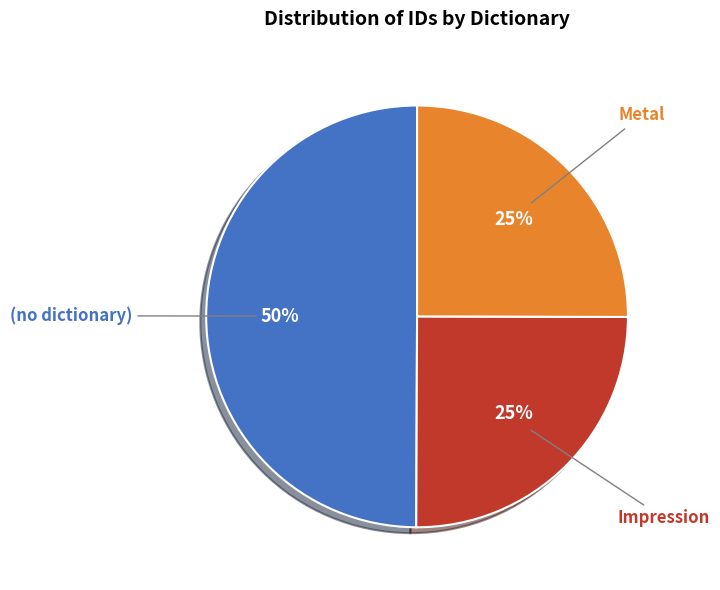

What is the ratio of the value at Impression to the value at Metal?

1.0